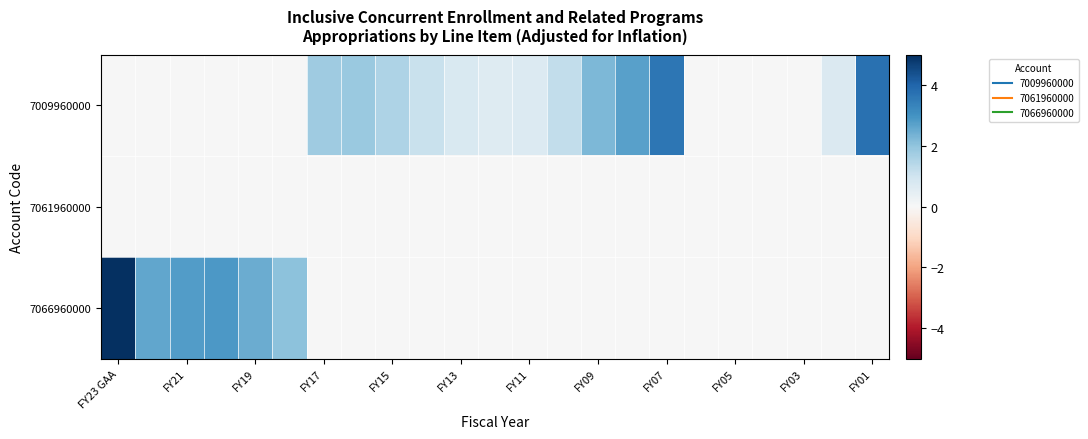

Reading right to left, what are all the values shown in this chart?

7009960000: 3.7	0.7	0.0	0.0	0.0	0.0	3.6	2.7	2.2	1.2	0.7	0.6	0.8	1.1	1.5	1.8	1.8	0.0	0.0	0.0	0.0	0.0	0.0
7061960000: 0.0	0.0	0.0	0.0	0.0	0.0	0.0	0.0	0.0	0.0	0.0	0.0	0.0	0.0	0.0	0.0	0.0	0.0	0.0	0.0	0.0	0.0	0.0
7066960000: 0.0	0.0	0.0	0.0	0.0	0.0	0.0	0.0	0.0	0.0	0.0	0.0	0.0	0.0	0.0	0.0	0.0	2.0	2.5	2.9	2.8	2.6	5.0